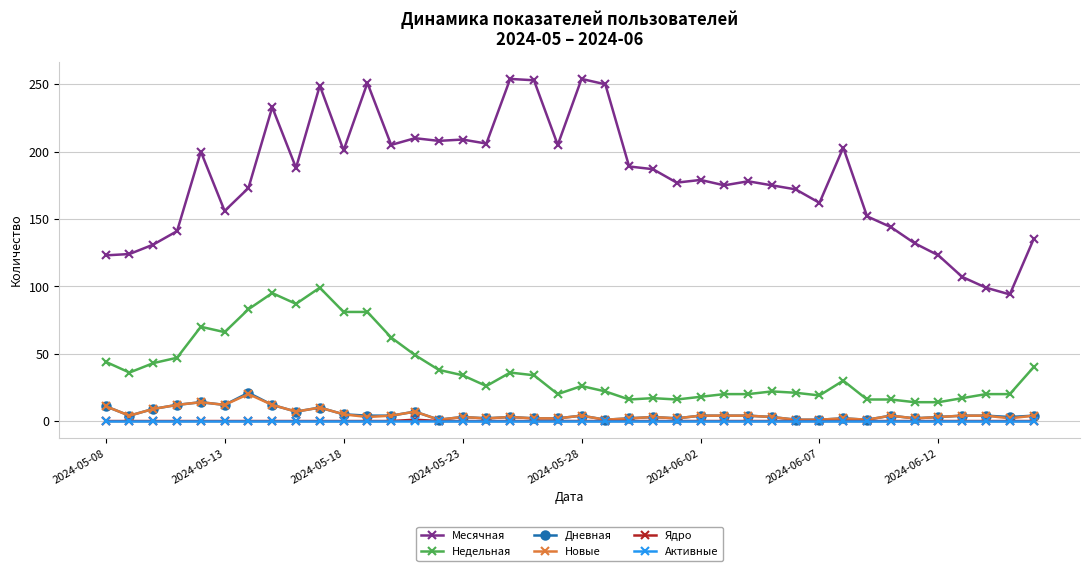

True or false: Ядро and Месячная intersect in this chart.

False